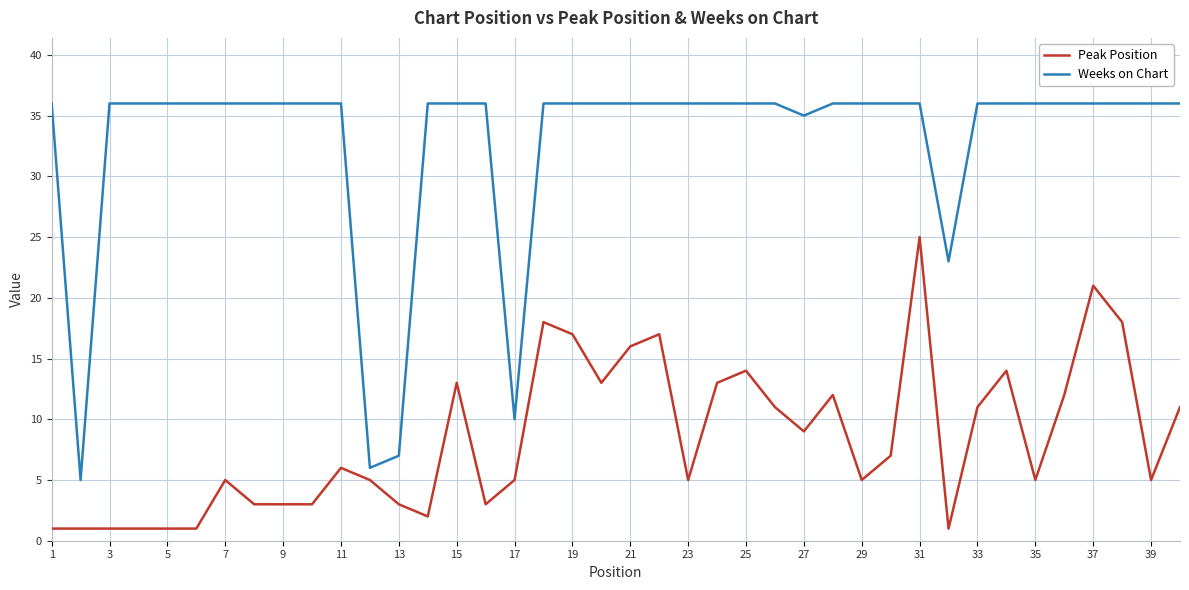

What is the minimum value for Weeks on Chart?

5